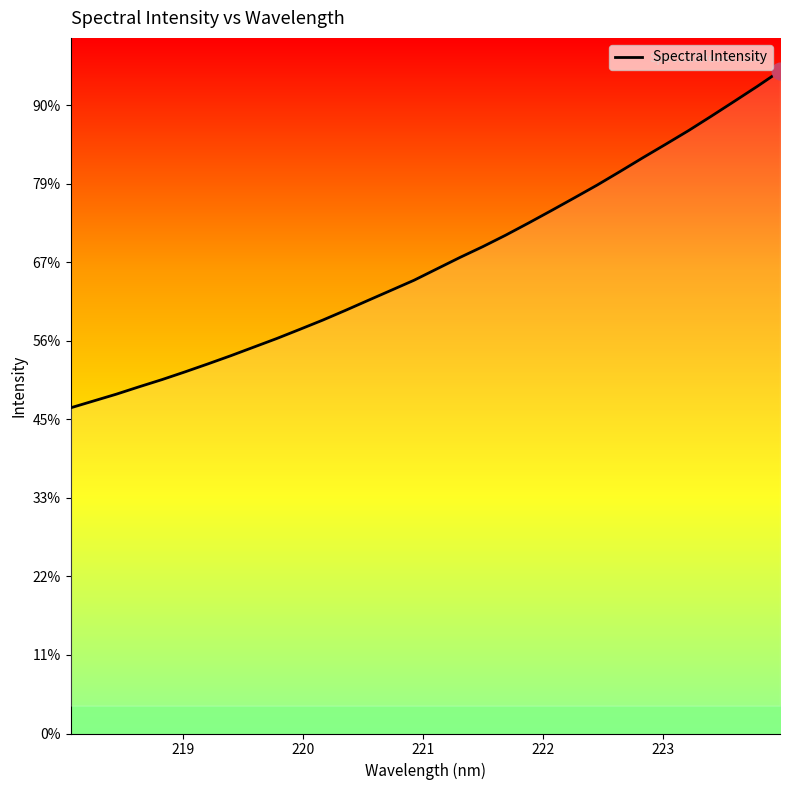

Reading right to left, extract all data points from this chart.

4218.4	4120.0	4025.1	3931.2	3839.0	3751.9	3666.0	3578.1	3491.8	3410.2	3329.5	3250.2	3172.8	3099.7	3030.8	2958.6	2886.1	2822.1	2758.3	2694.0	2631.6	2572.8	2514.9	2460.3	2405.7	2353.6	2302.8	2253.8	2207.9	2160.7	2117.1	2073.5